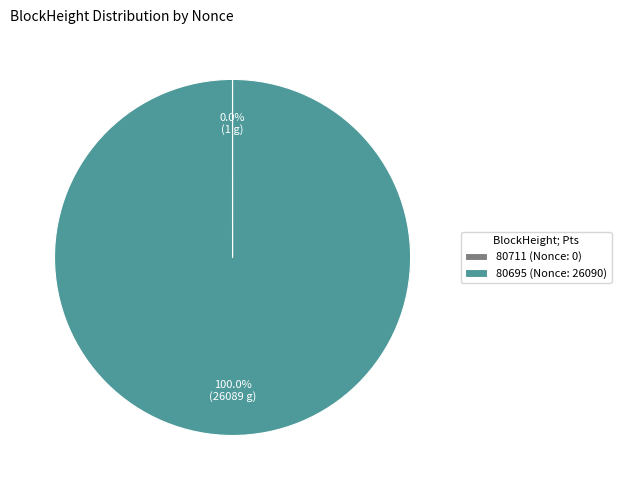

Is there any slice that represents more than half of the pie?

Yes